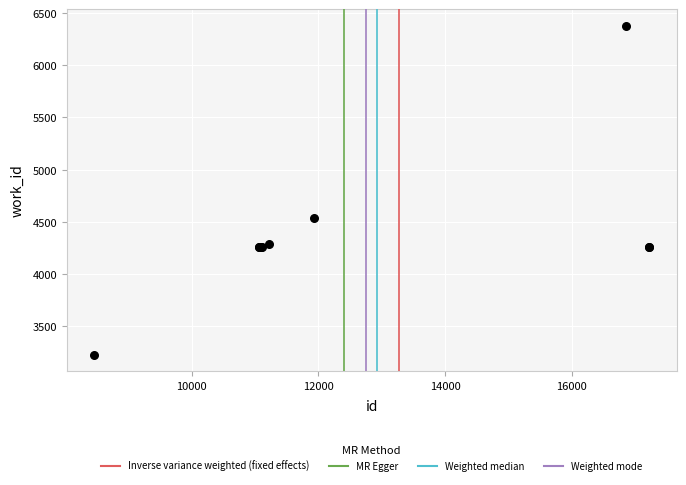

What Y value in the scatter plot is closest to 4802?

4538